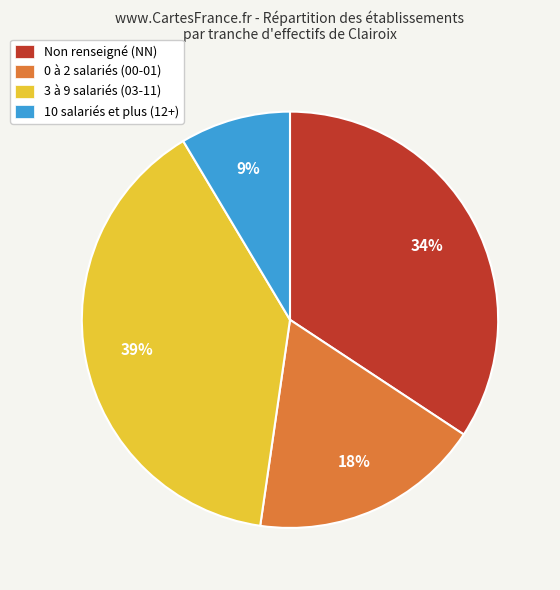

Between 0 à 2 salariés (00-01) and 10 salariés et plus (12+), which is larger?

0 à 2 salariés (00-01)